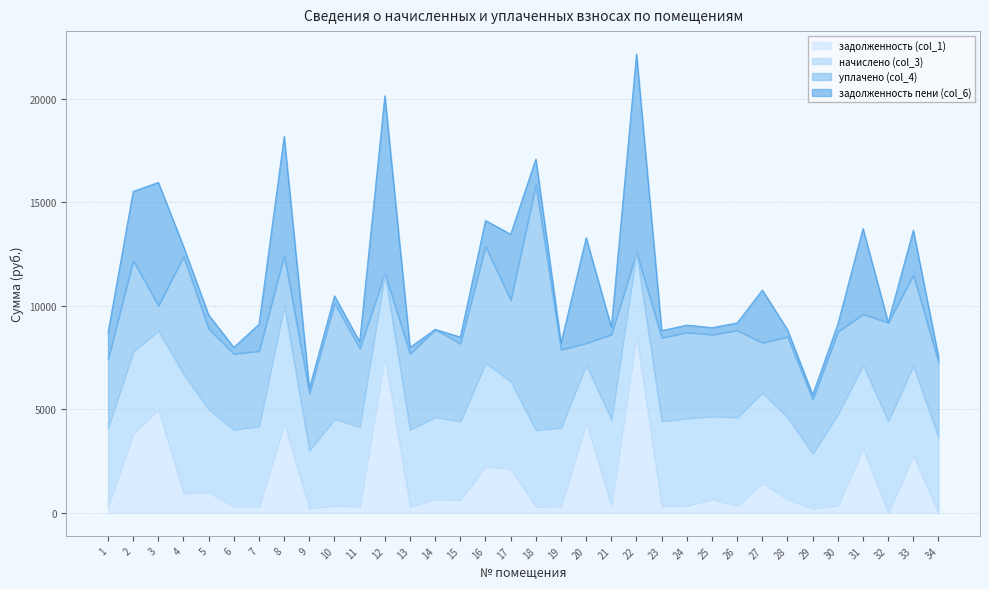

What are all the series names shown in the legend?

задолженность (col_1), начислено (col_3), уплачено (col_4), задолженность пени (col_6)